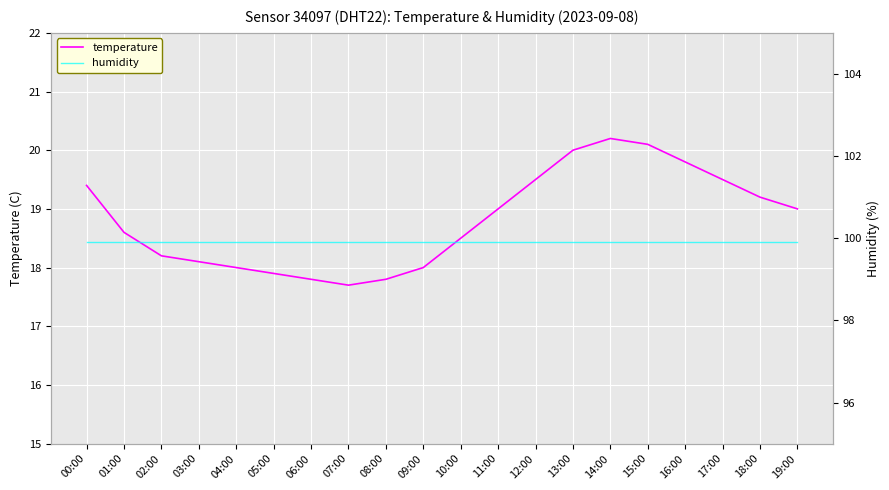

The value of humidity at 02:00 is 99.9. True or false?

True